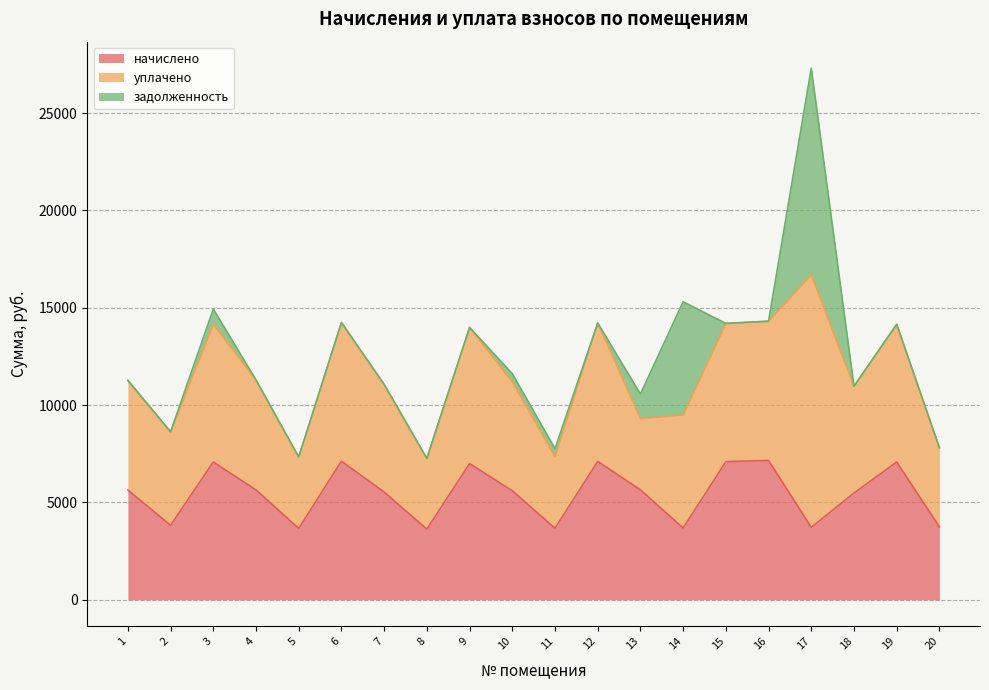

What is the sum of the уплачено values at 3 and 11?

10748.2